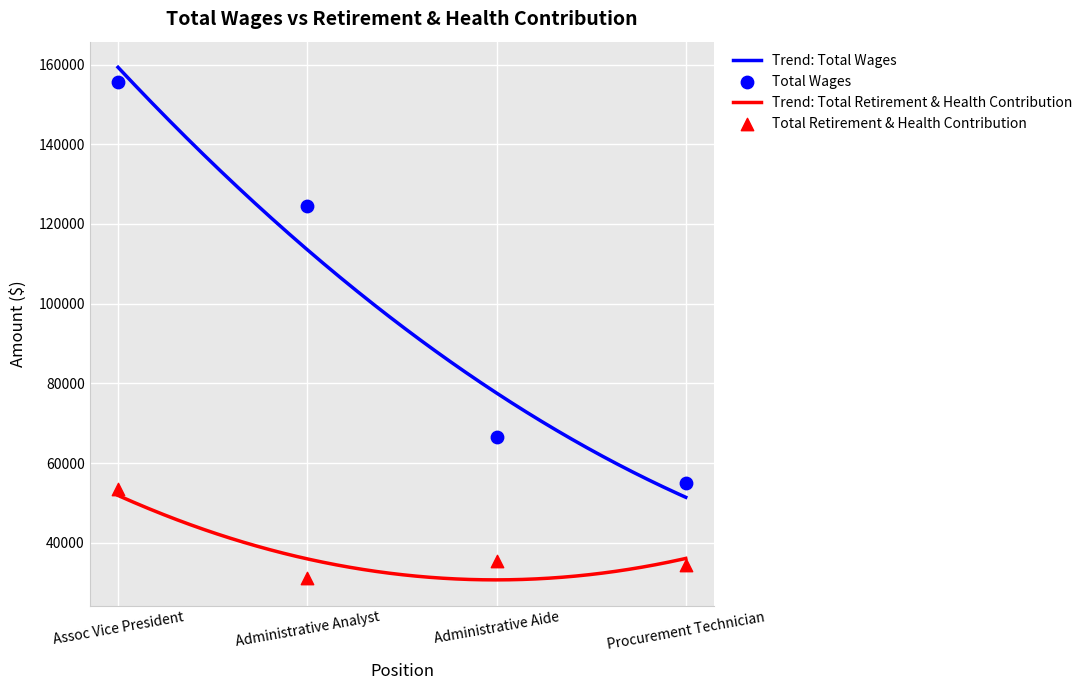

Which series contains the lowest Y value?

Total Retirement & Health Contribution